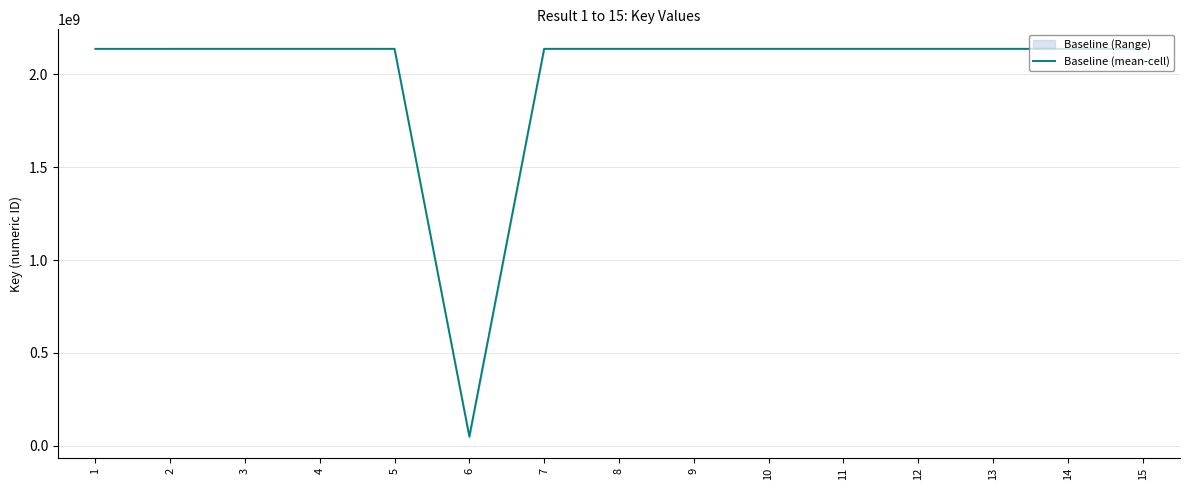

Count the number of values greater than 2137670572.

7